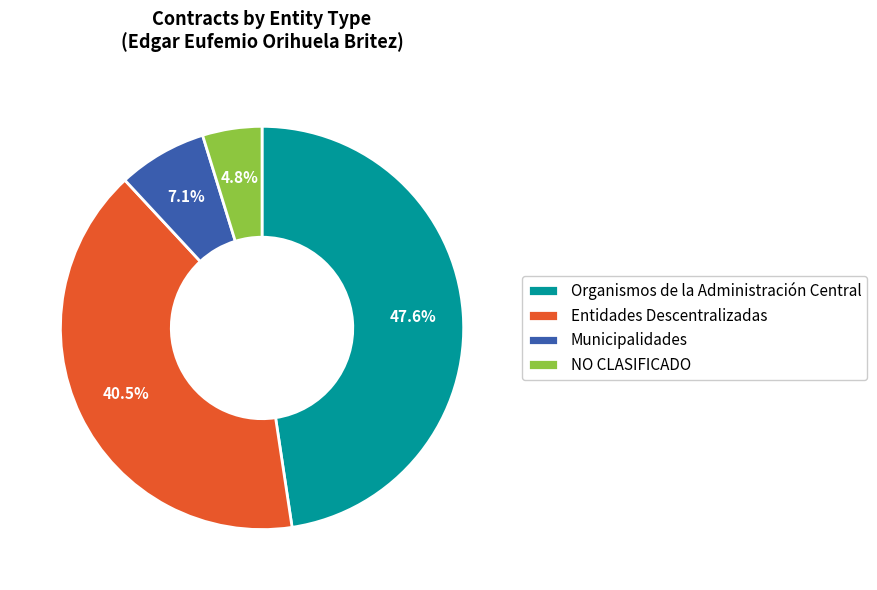

To the nearest percent, what portion does Organismos de la Administración Central represent?

48%